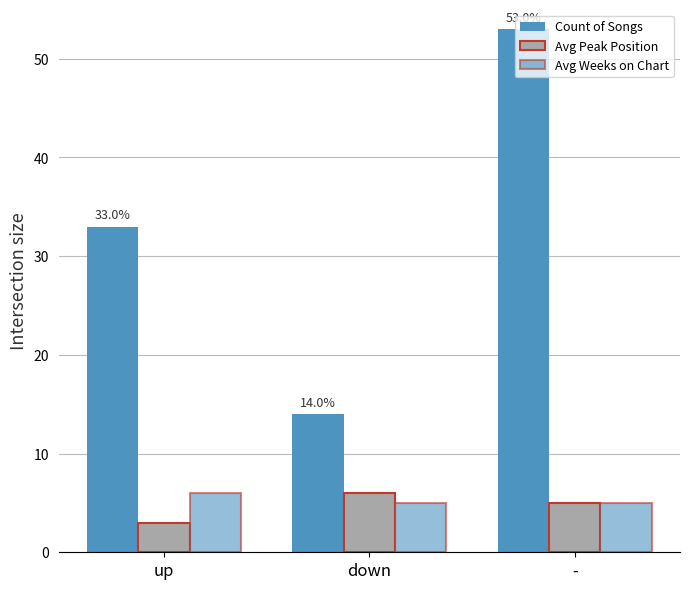

Is the value of Count of Songs at down greater than the value of Avg Weeks on Chart at -?

Yes